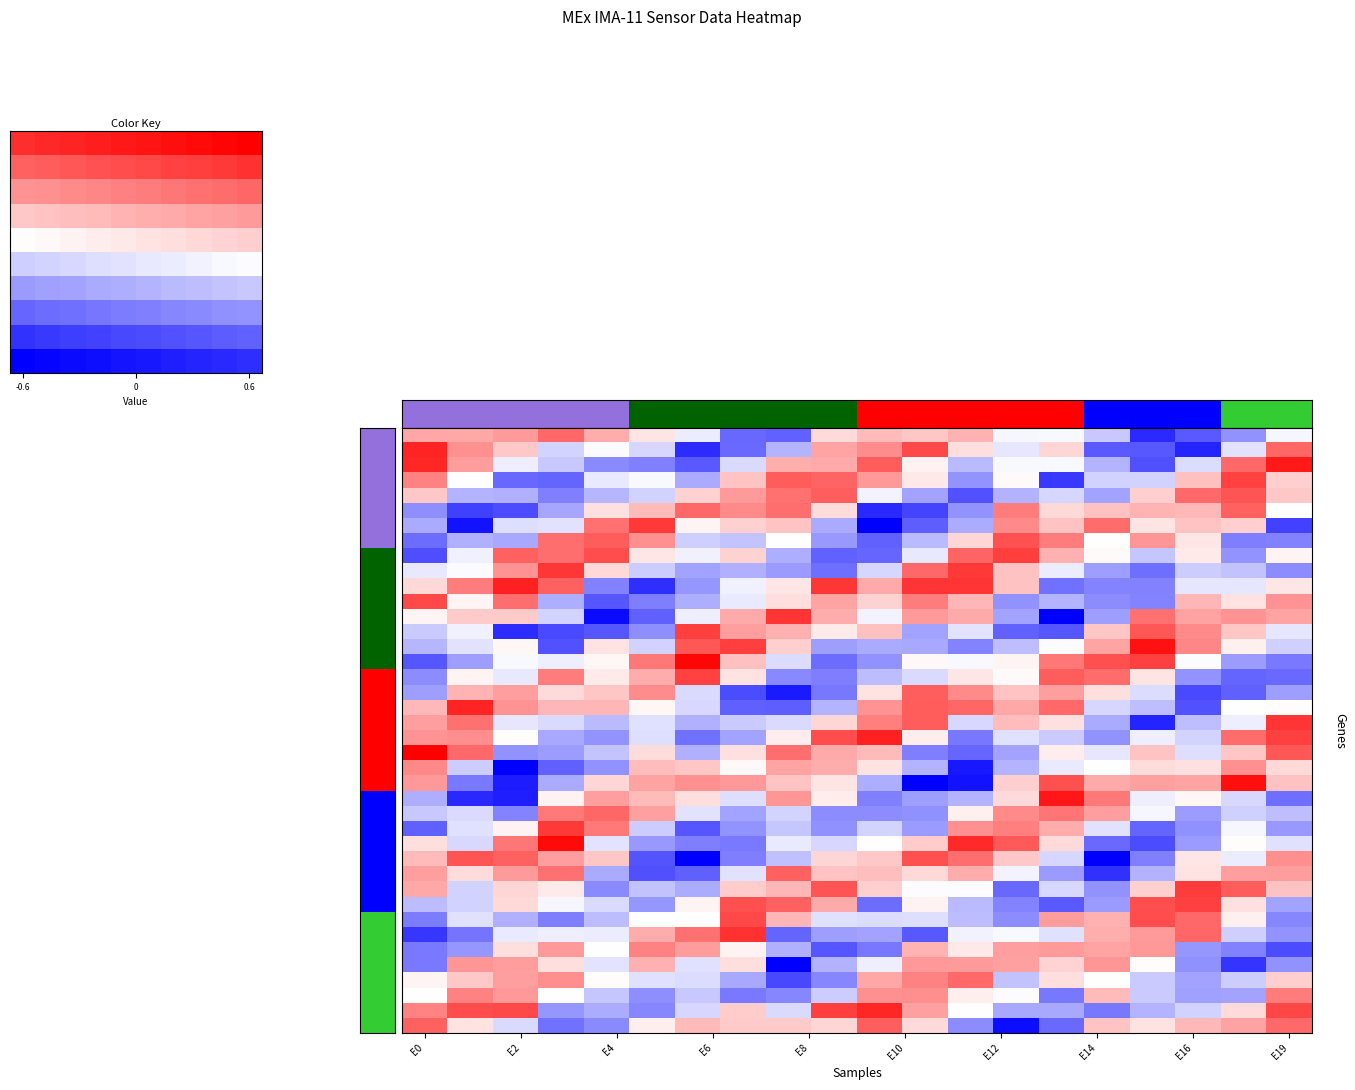

What is the total value across all series at 11?

1.1